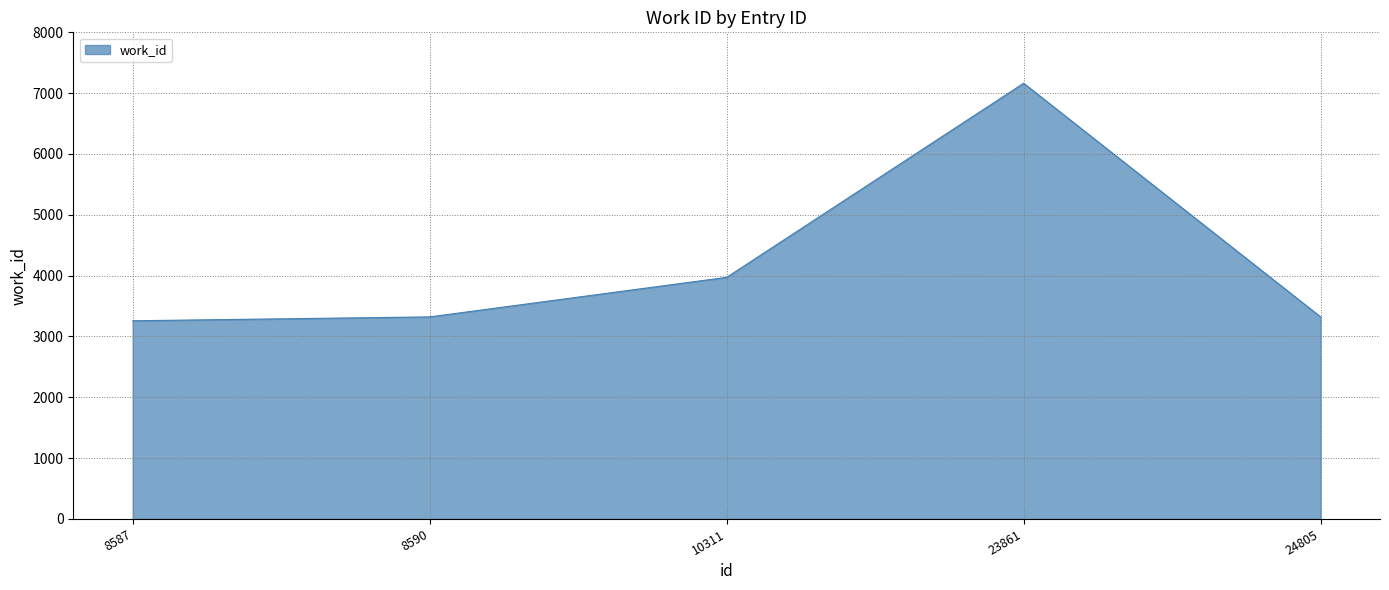

The chart shows a value of 7163 at 23861. True or false?

True